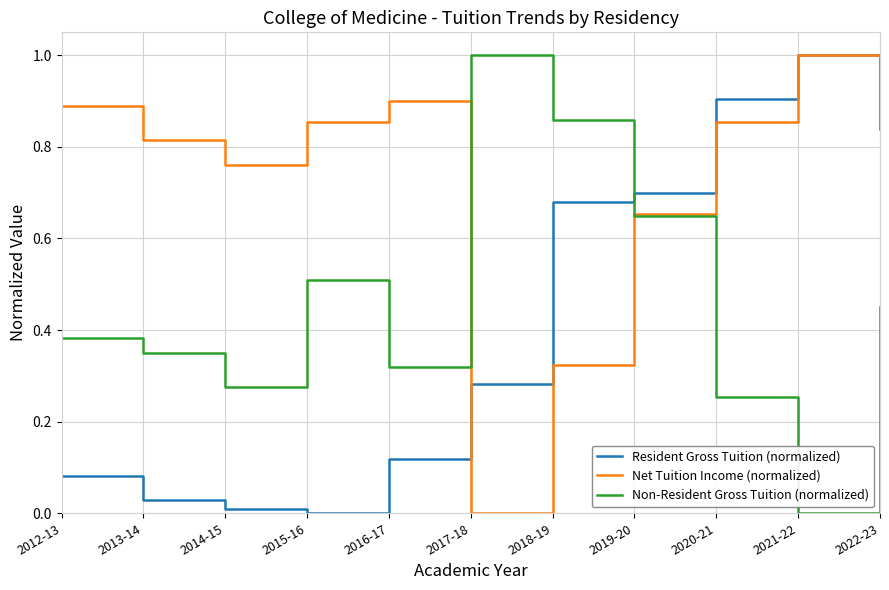

Which series ends up on top after the final intersection of Net Tuition Income (normalized) and Non-Resident Gross Tuition (normalized)?

Net Tuition Income (normalized)